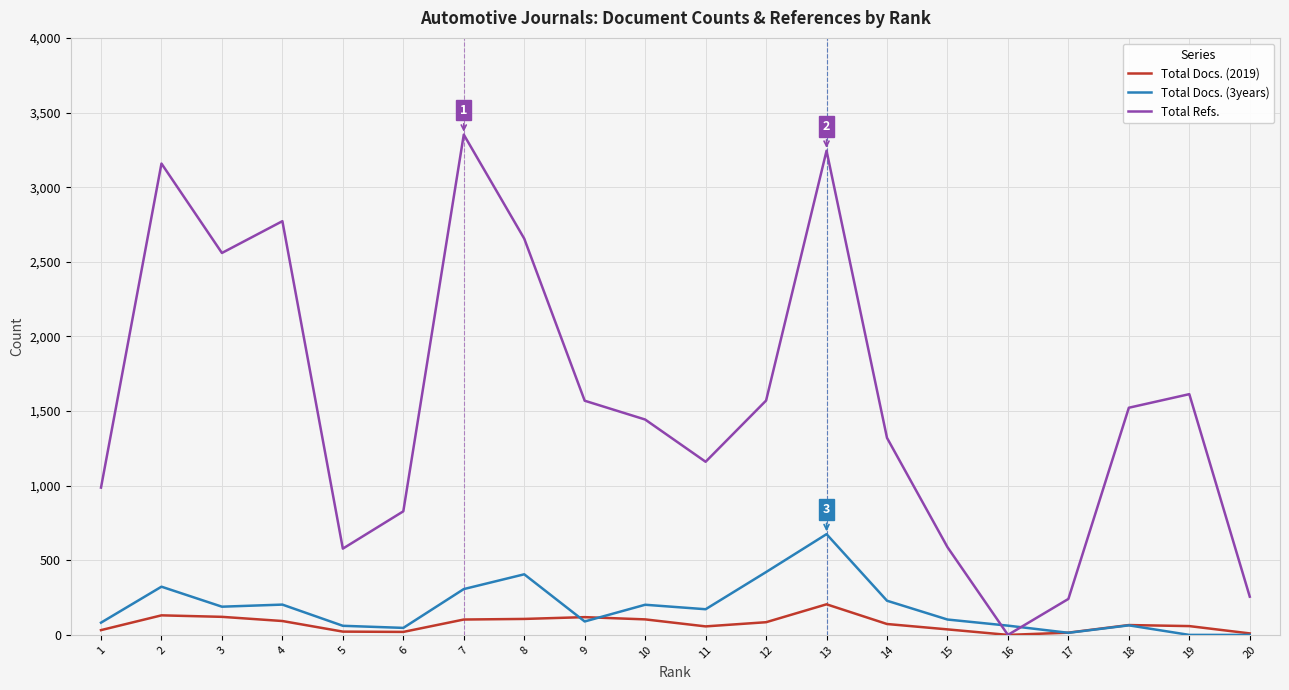

How many lines are shown in the chart?

3